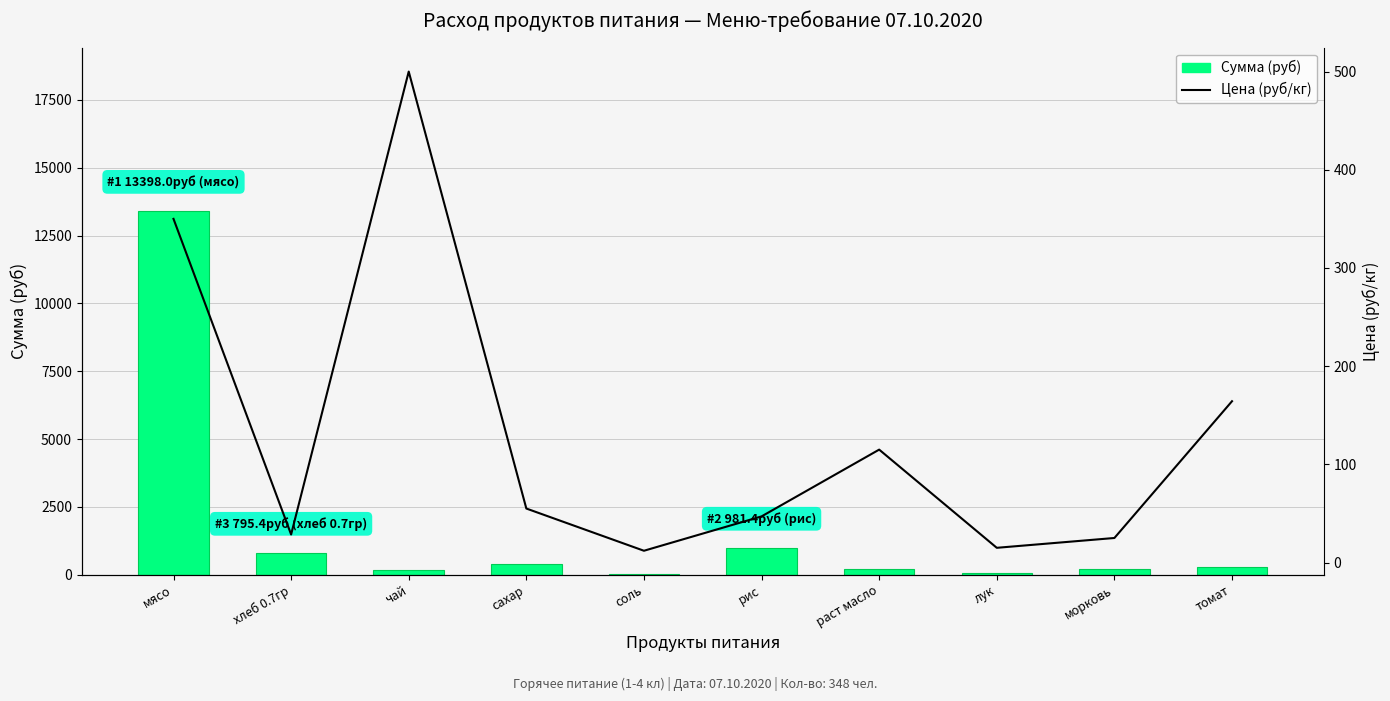

Reading right to left, extract all data points from this chart.

Сумма (руб): 285.9	217.5	52.2	200.1	981.4	20.9	382.8	174.0	795.4	13398.0
Цена (руб/кг): 164.3	25.0	15.0	115.0	47.0	12.0	55.0	500.0	28.6	350.0